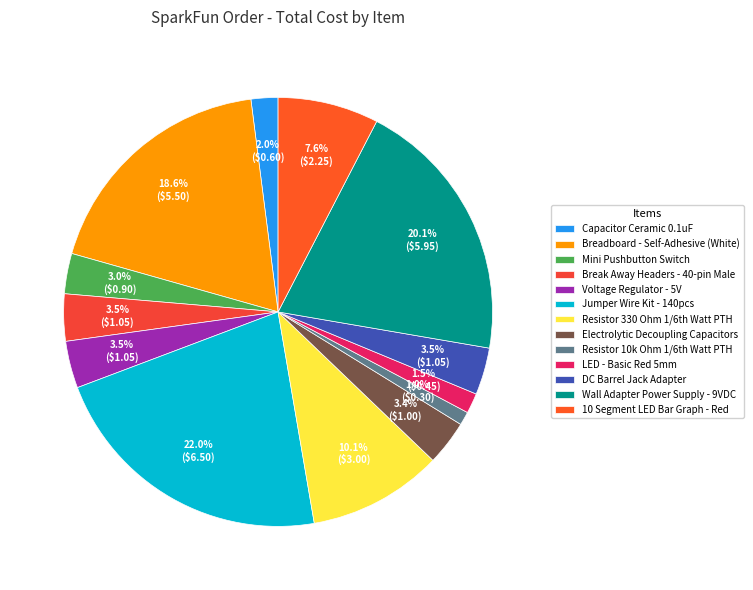

What portion of the pie excludes Jumper Wire Kit - 140pcs?

78.0%